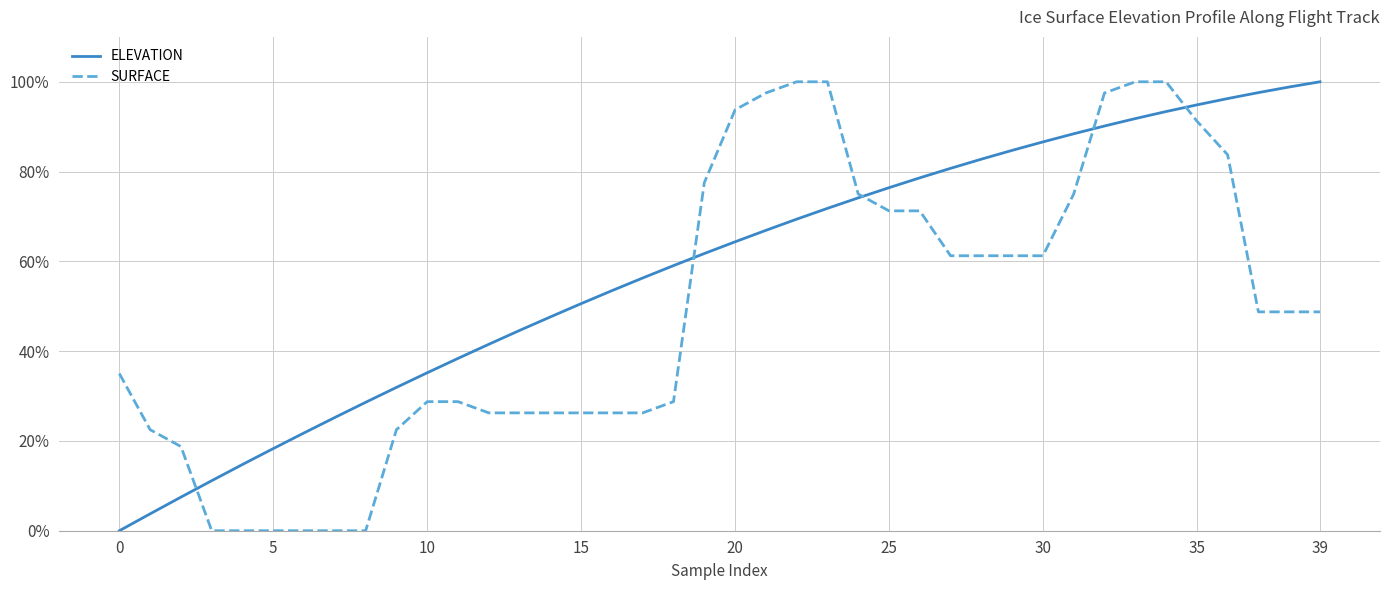

Rank the series by their average value, from lowest to highest.

SURFACE, ELEVATION